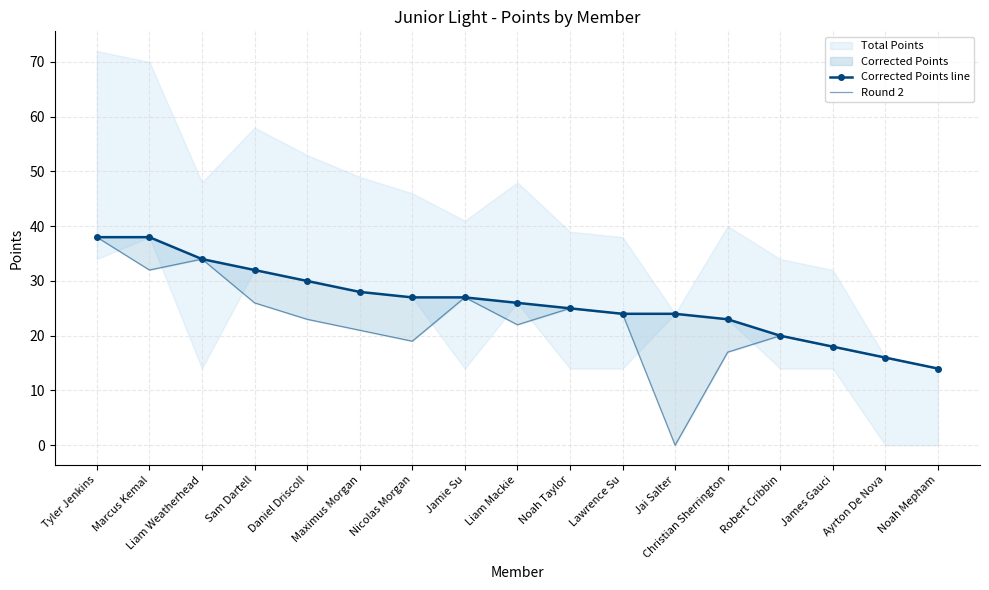

Reading right to left, transcribe all the data shown in this chart.

Corrected Points line: Noah Mepham=14	Ayrton De Nova=16	James Gauci=18	Robert Cribbin=20	Christian Sherrington=23	Jai Salter=24	Lawrence Su=24	Noah Taylor=25	Liam Mackie=26	Jamie Su=27	Nicolas Morgan=27	Maximus Morgan=28	Daniel Driscoll=30	Sam Dartell=32	Liam Weatherhead=34	Marcus Kemal=38	Tyler Jenkins=38
Round 2: Noah Mepham=14	Ayrton De Nova=16	James Gauci=18	Robert Cribbin=20	Christian Sherrington=17	Jai Salter=0	Lawrence Su=24	Noah Taylor=25	Liam Mackie=22	Jamie Su=27	Nicolas Morgan=19	Maximus Morgan=21	Daniel Driscoll=23	Sam Dartell=26	Liam Weatherhead=34	Marcus Kemal=32	Tyler Jenkins=38